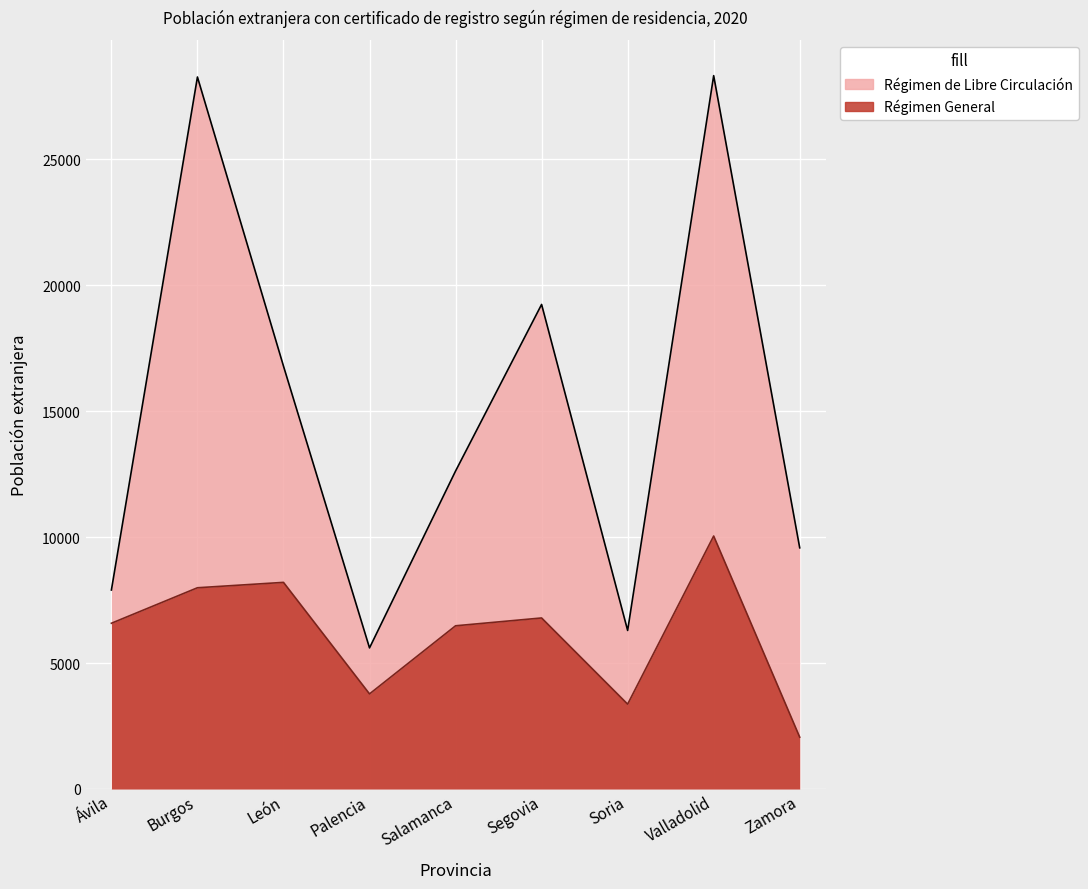

Rank the series by their average value, from highest to lowest.

Régimen de Libre Circulación, Régimen General